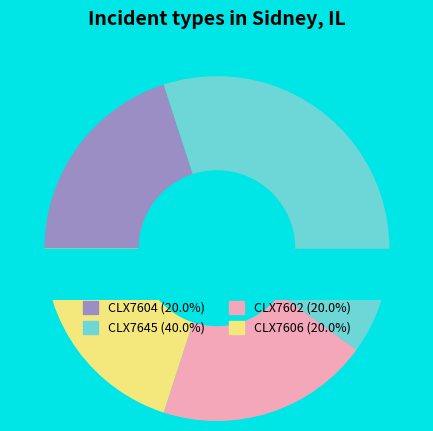

Is there any slice that represents more than half of the pie?

No